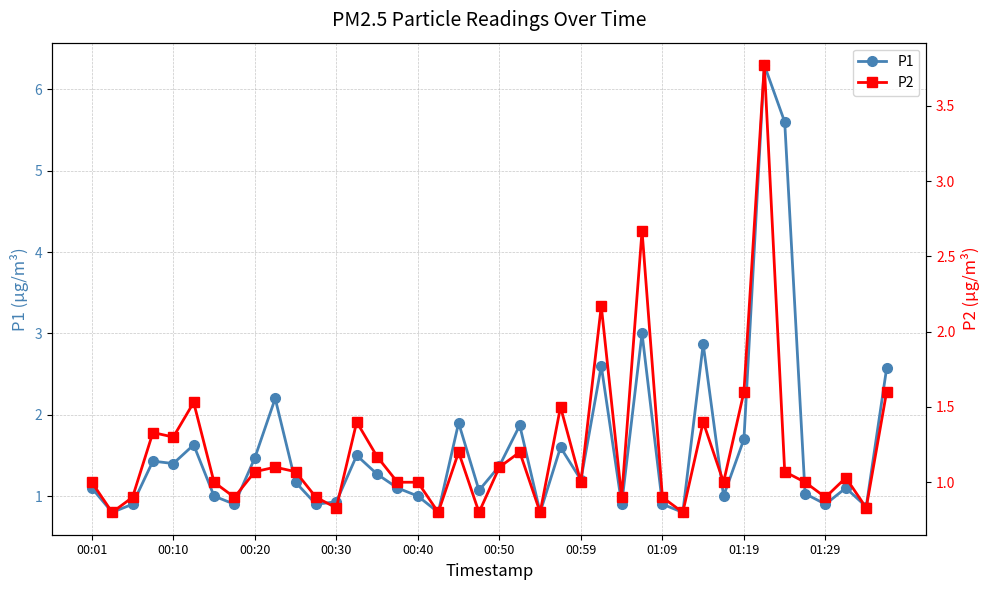

The P1 series shows 1.4 at 01:09. True or false?

False